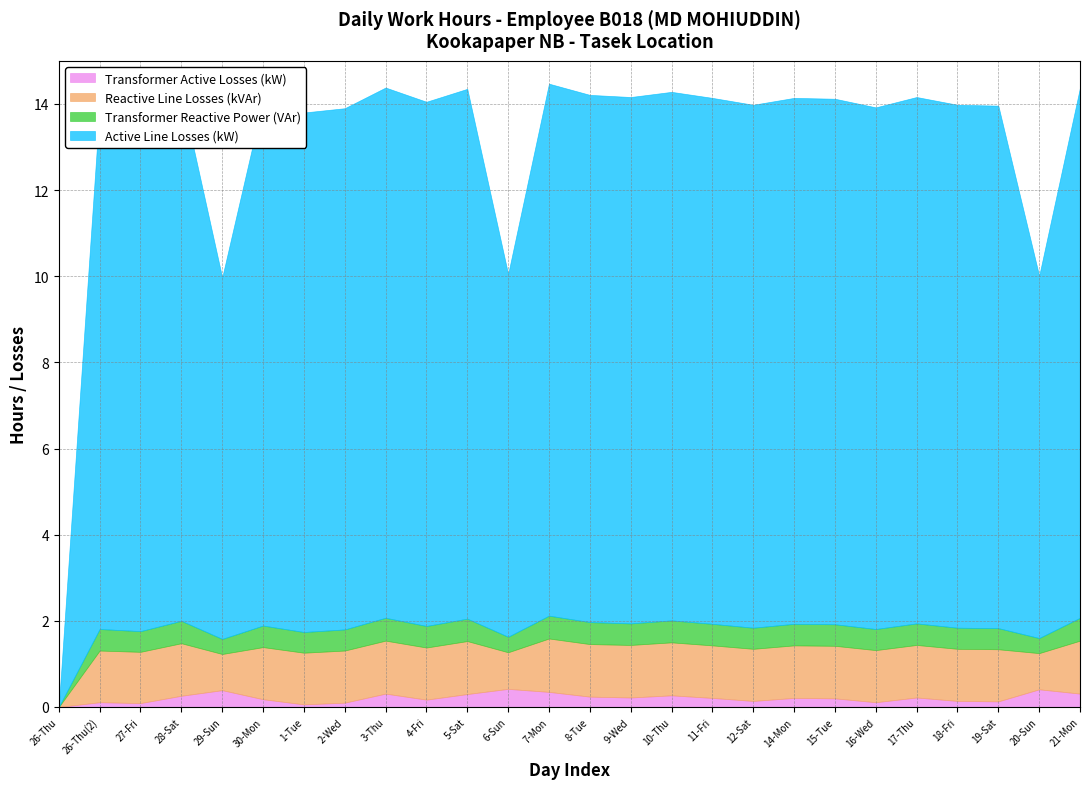

At how many categories does at least one series exceed 6?

25